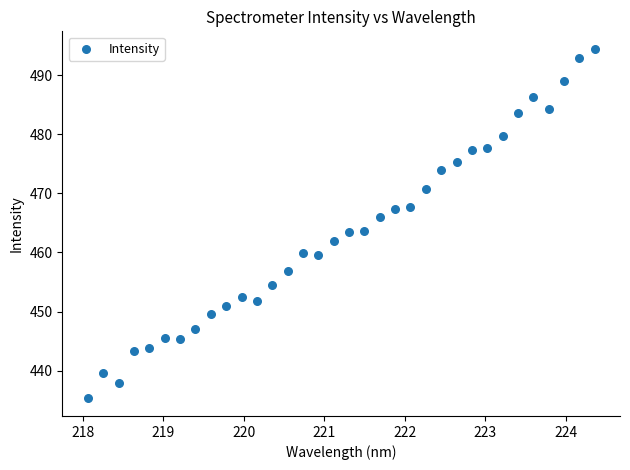

What is the range of Y values (max minus min)?

59.3